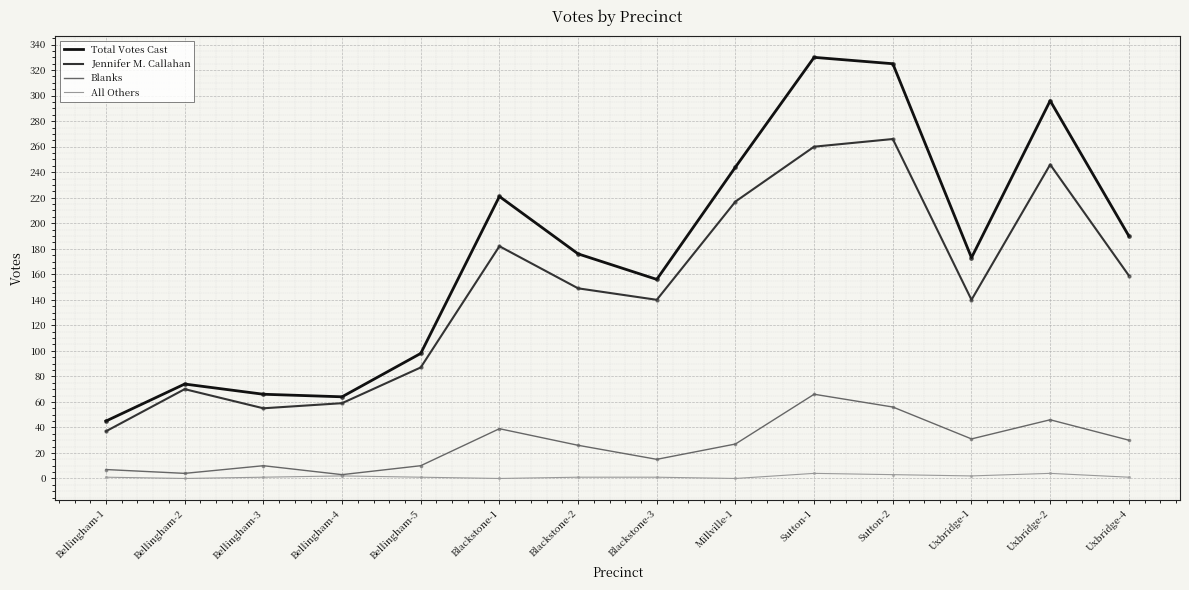

The Blanks series shows 7 at Millville-1. True or false?

False